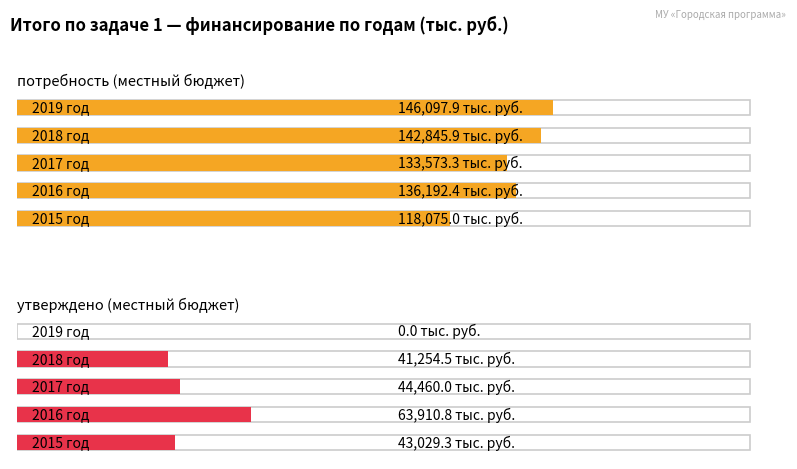

What is the difference between the maximum and minimum values in the потребность (местный бюджет) series?

28022.9